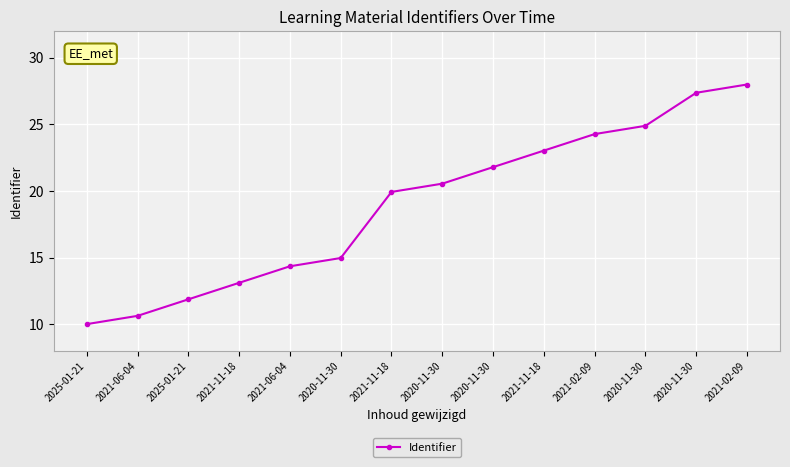

What is the label of the 5th point from the left?

2021-06-04